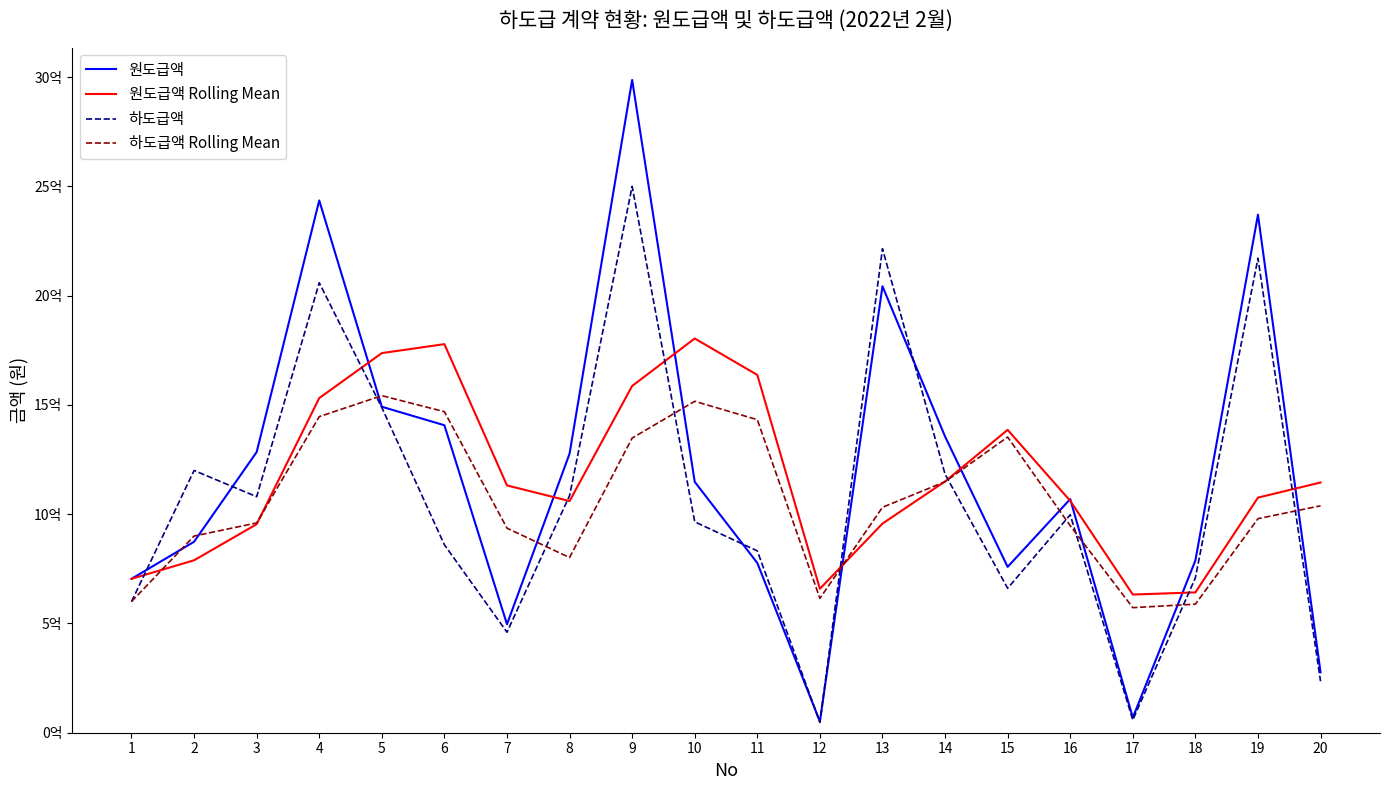

What is the difference between the maximum and minimum values in the 원도급액 series?

2935920600.0